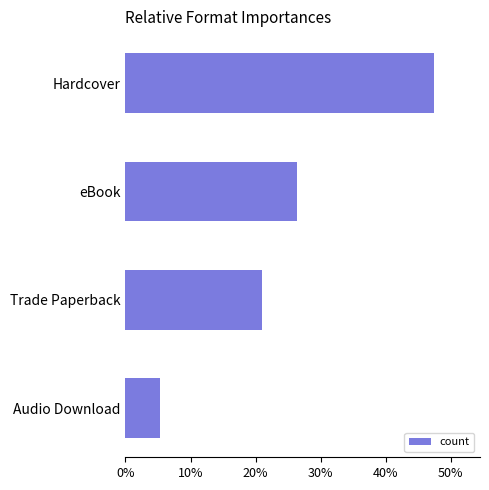

Does the chart contain any negative values?

No